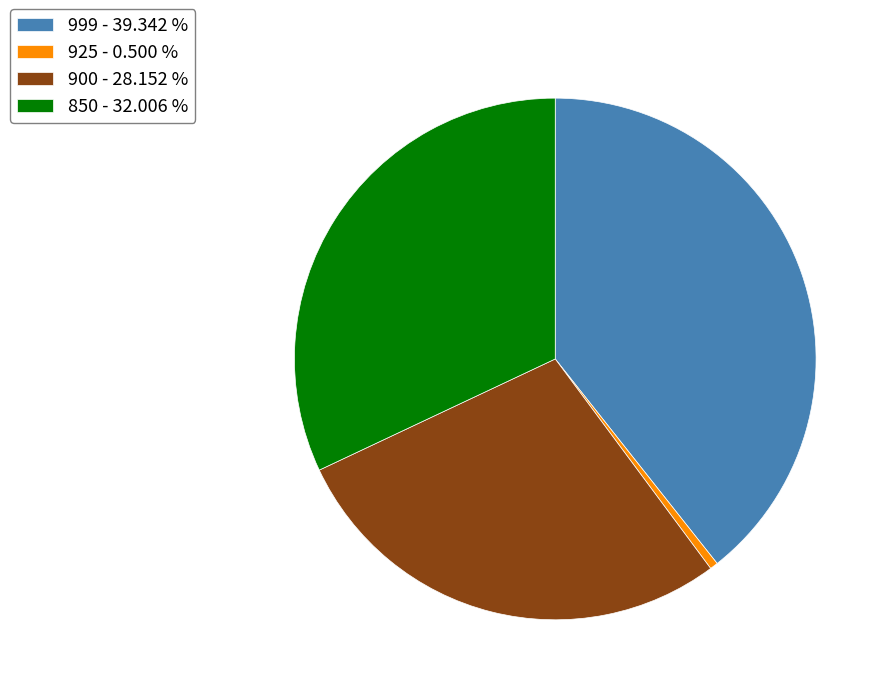

What is the largest slice in the pie chart?

999